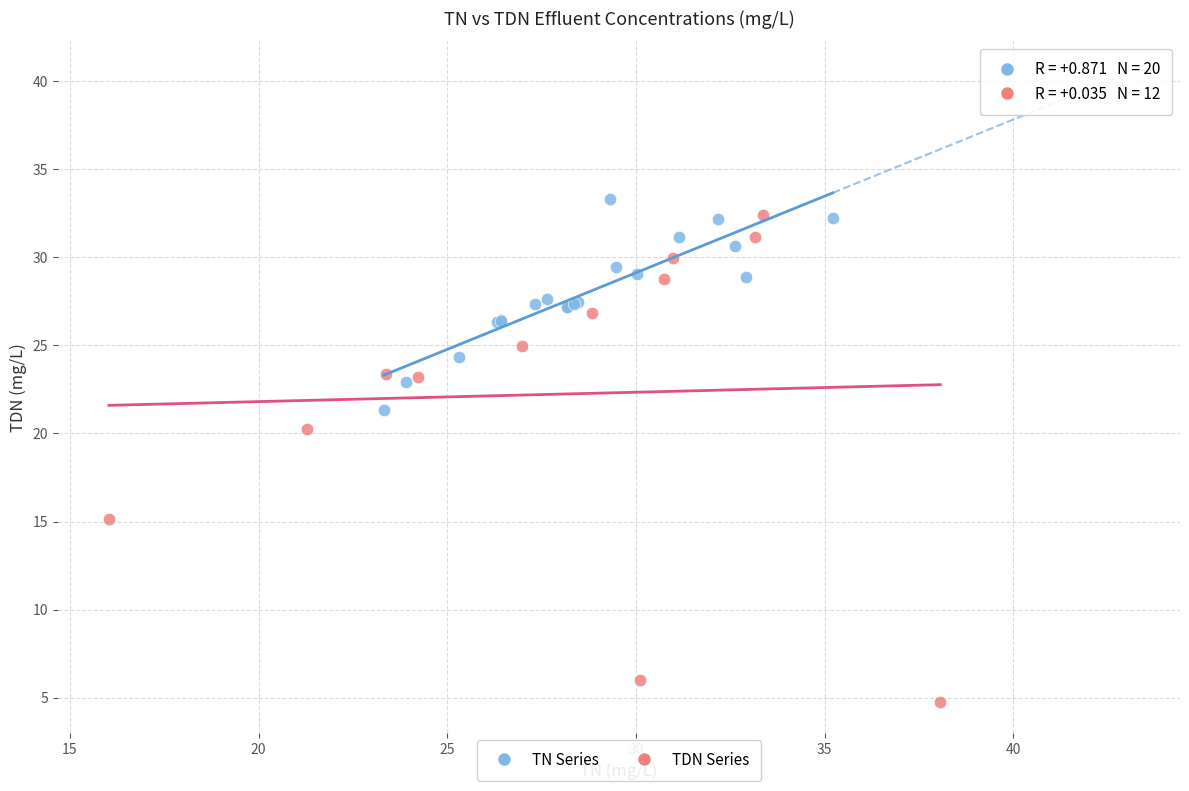

Which series has the widest spread of Y values?

TDN Series